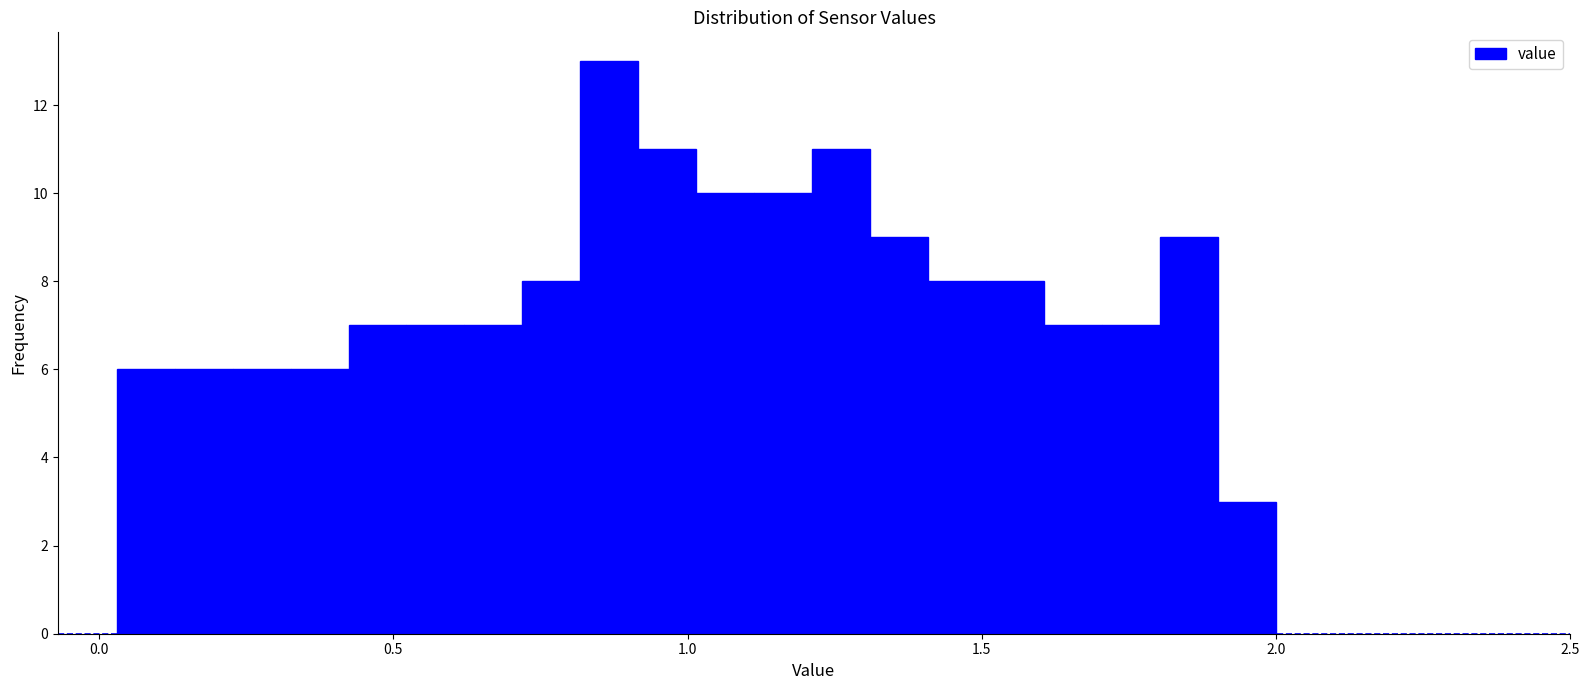

Around what value on the x-axis is the tallest bar? Give the approximate position of its centre, as read against the axis.

0.85